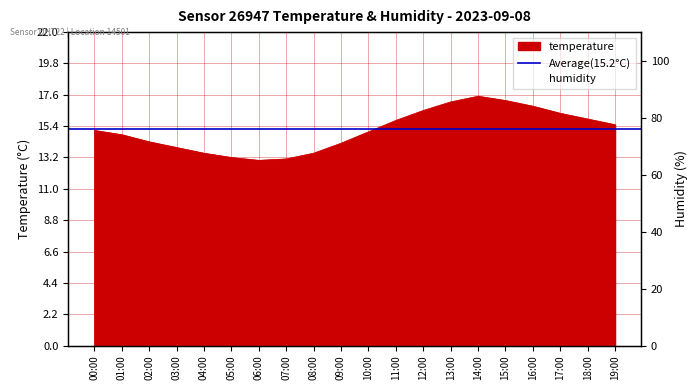

Where does the data first go above 15?

00:00